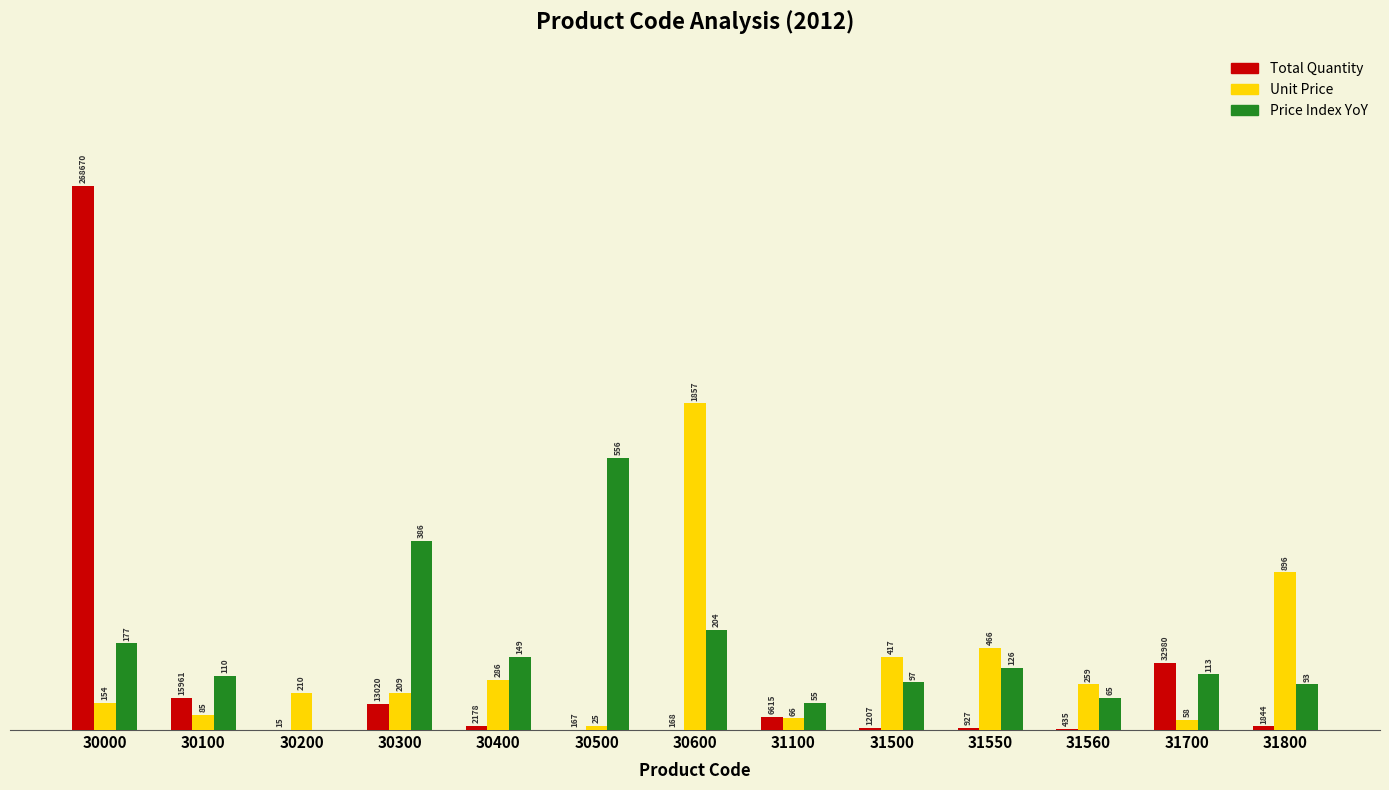

Reading right to left, what are all the values shown in this chart?

Total Quantity: 31800=1844.0	31700=32980.0	31560=435.0	31550=927.0	31500=1207.0	31100=6615.0	30600=168.0	30500=167.0	30400=2178.0	30300=13020.0	30200=15.0	30100=15961.0	30000=268670.0
Unit Price: 31800=77779.7	31700=5034.8	31560=22483.2	31550=40452.4	31500=36198.8	31100=5729.3	30600=161202.0	30500=2170.2	30400=24827.0	30300=18142.8	30200=18229.6	30100=7378.7	30000=13368.4
Price Index YoY: 31800=22586.2	31700=27484.7	31560=15781.4	31550=30525.2	31500=23503.2	31100=13296.0	30600=49443.6	30500=134335.0	30400=36027.0	30300=93240.6	30200=0.0	30100=26712.6	30000=42807.7